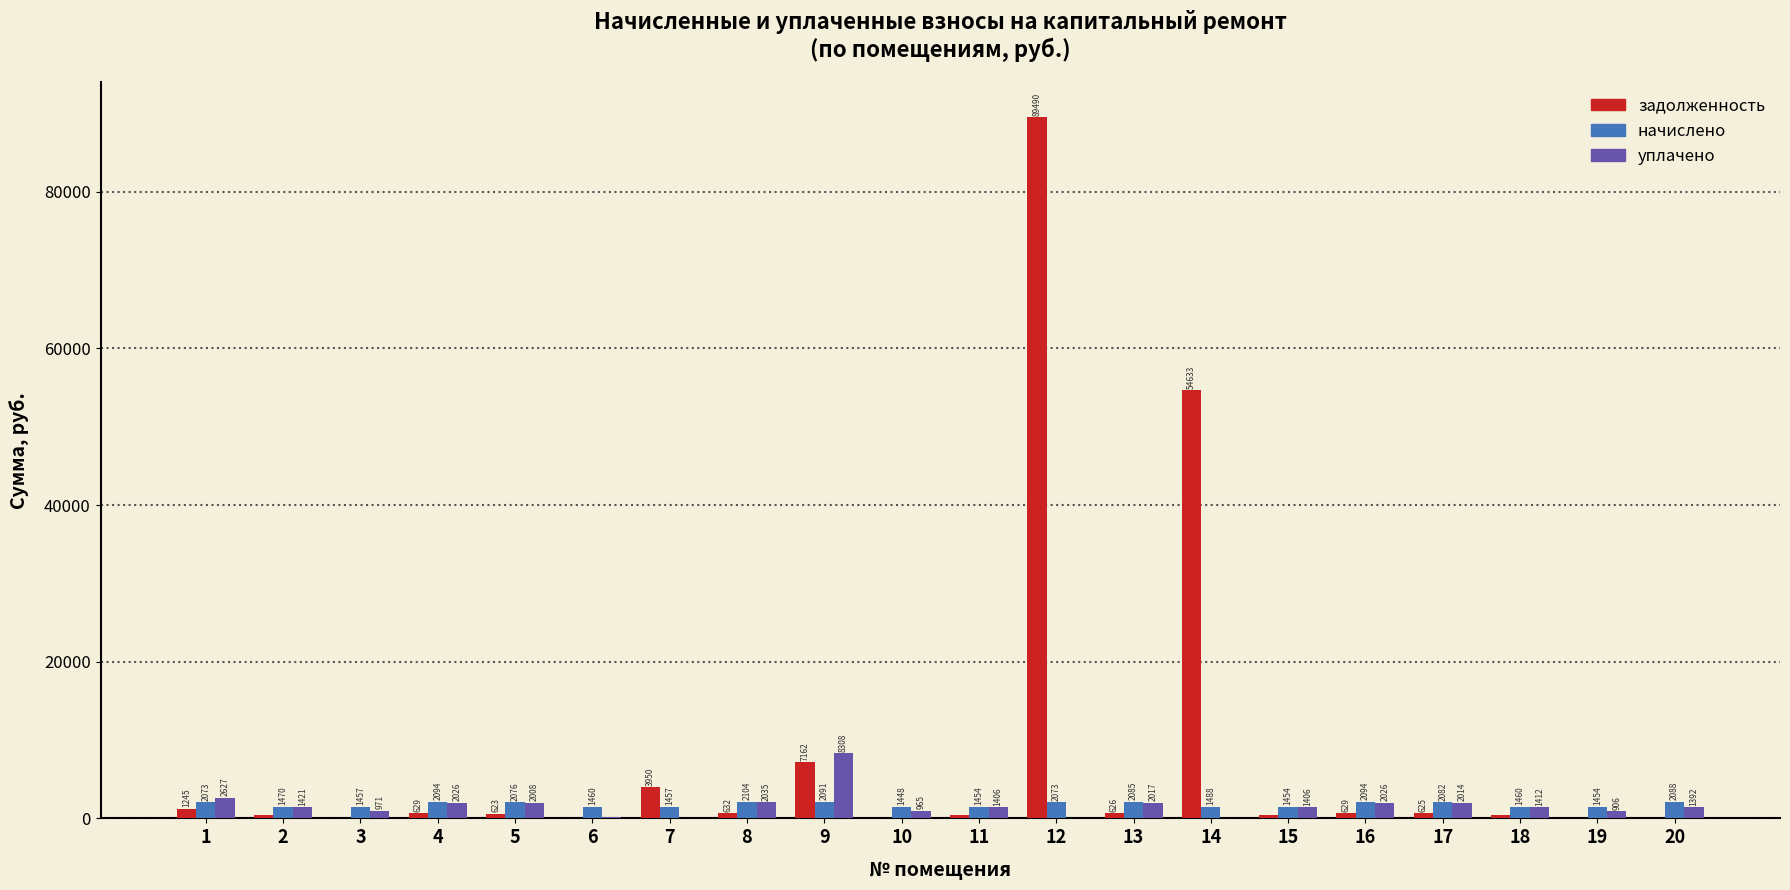

What is the total value across all series at 5?

4708.1